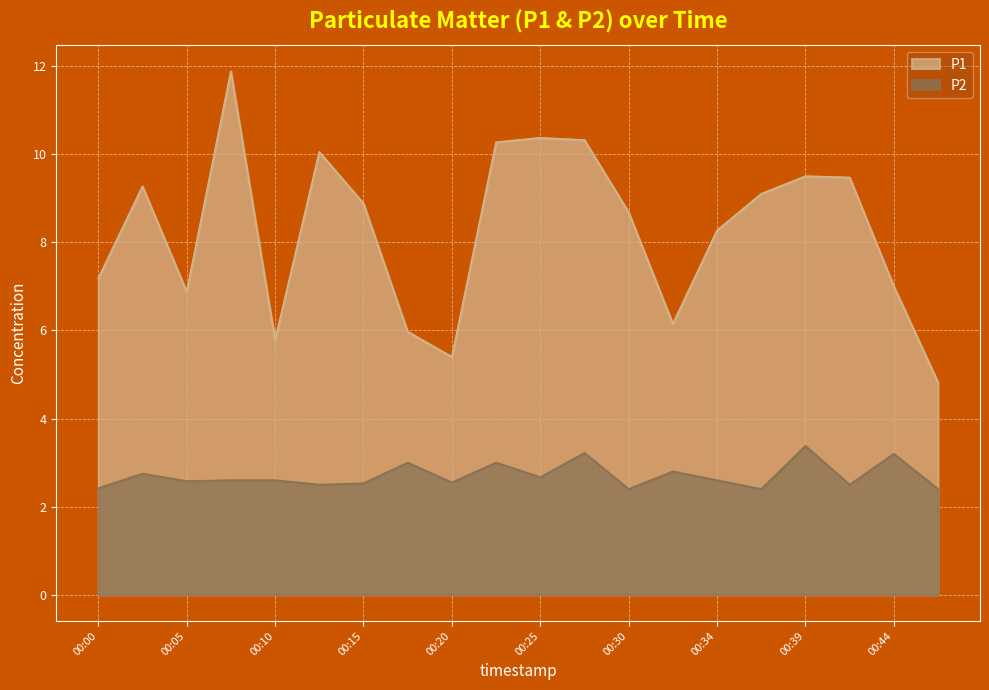

List the series in order of their overall mean, highest first.

P1, P2